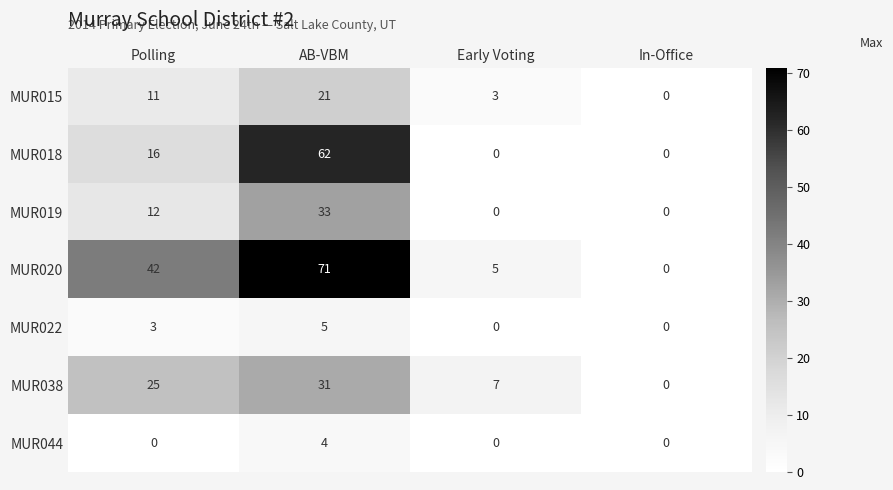

Where is MUR038 nearest to the value 15?

Early Voting